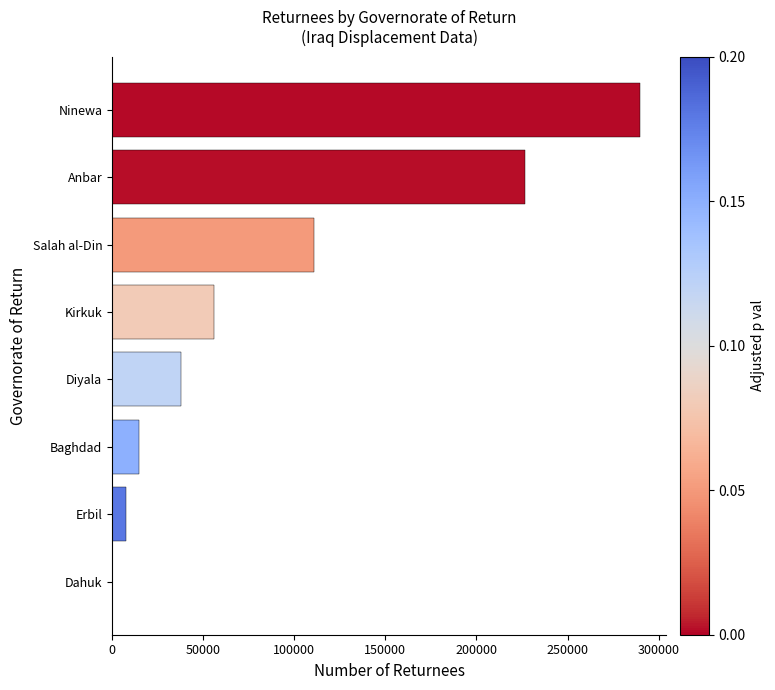

True or false: the data shows 56037 at Kirkuk.

True